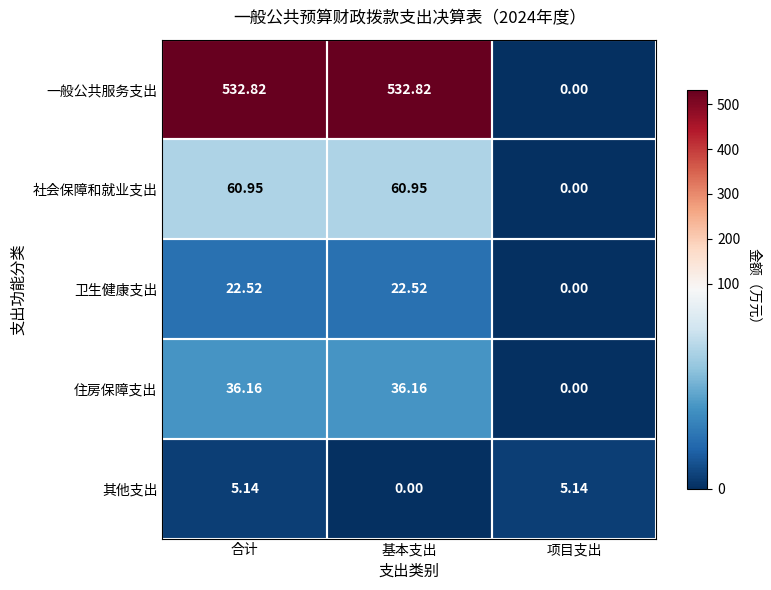

Where is 社会保障和就业支出 nearest to the value 30?

项目支出